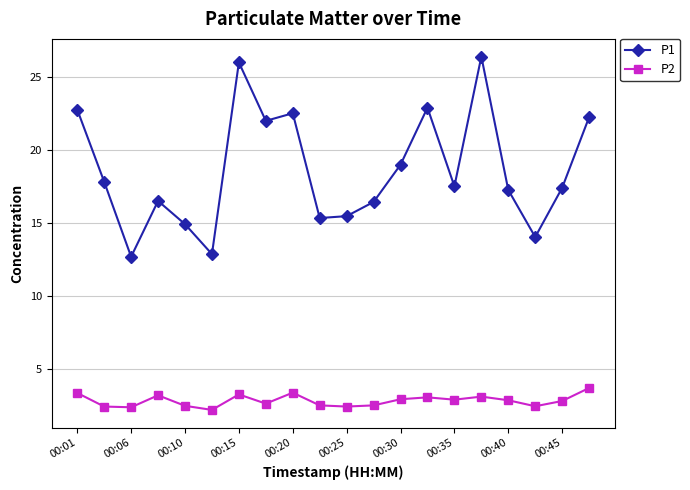

Which series has the largest range (max minus min)?

P1